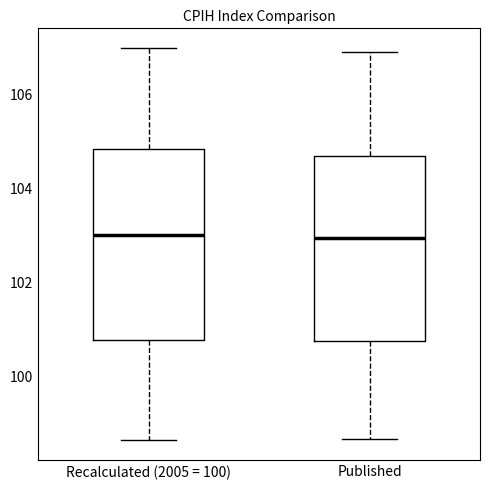

Where does the median line of the box for Published sit on the y-axis? The values are not printed on the chart, so give them approximately, as read against the axis.

103.0